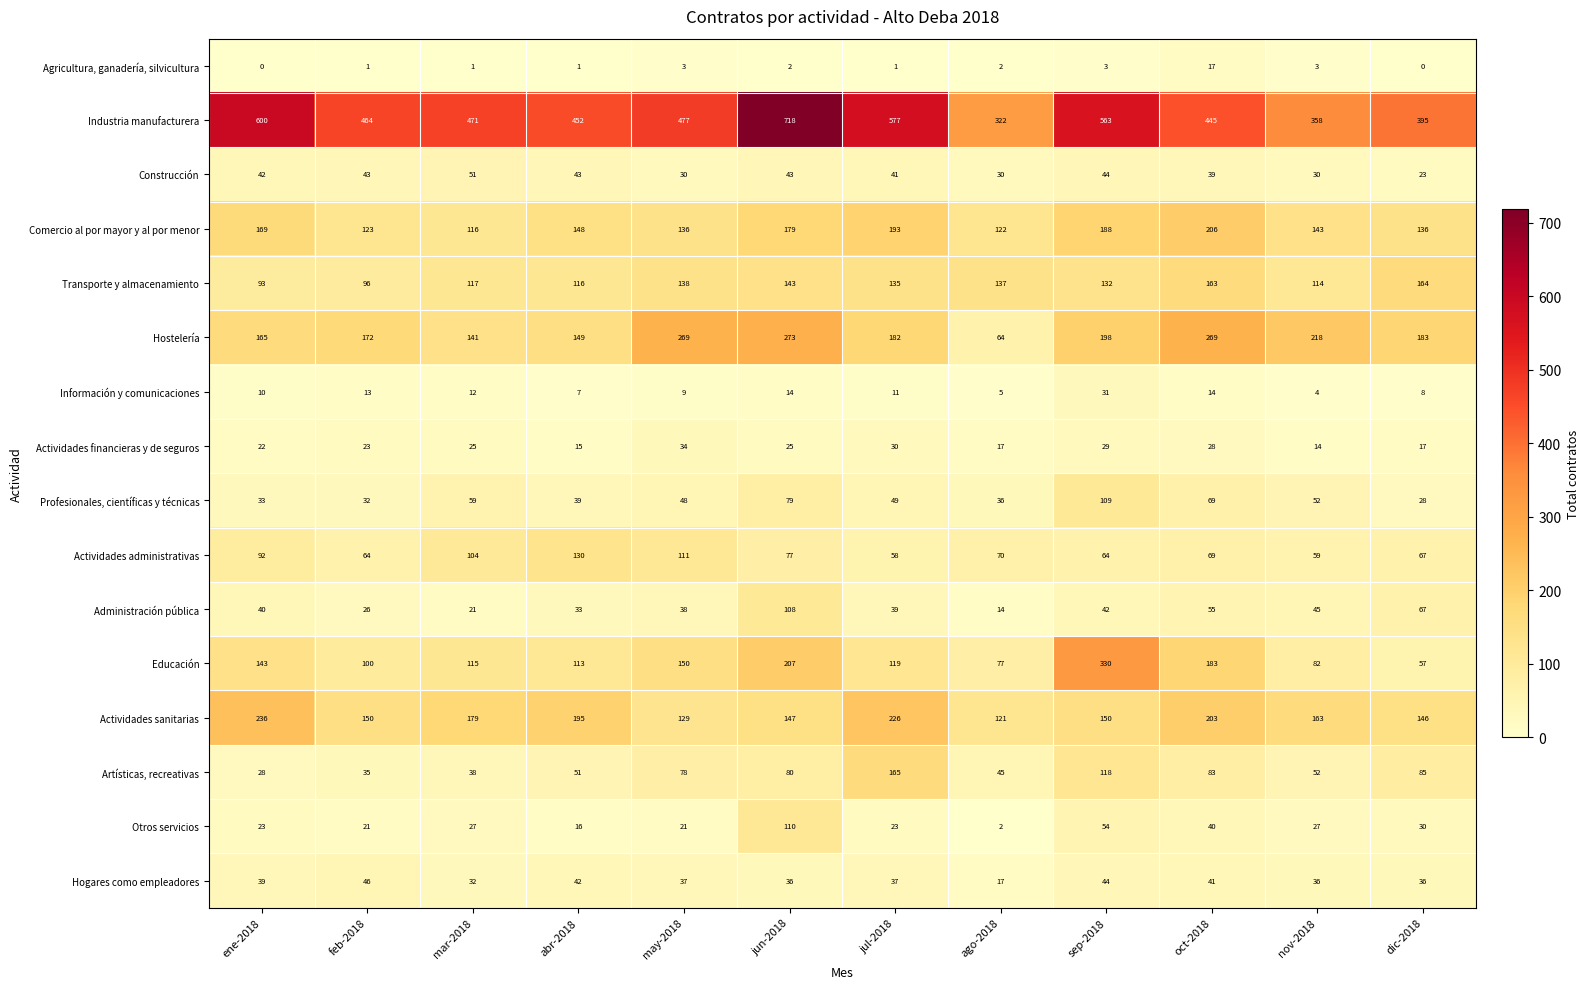

What is the difference between the highest and lowest values at ene-2018?

600